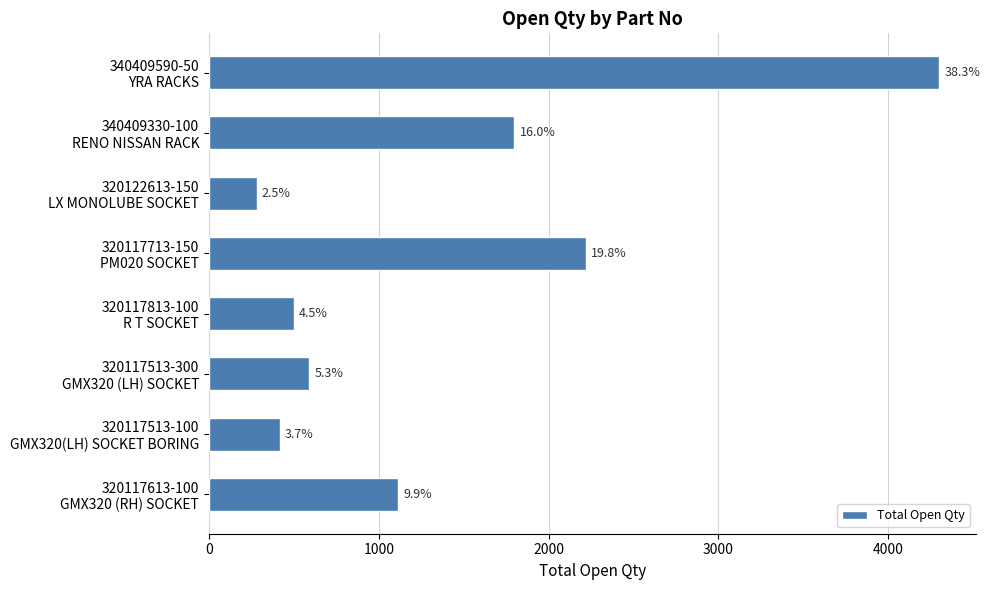

Are the bars horizontal?

Yes